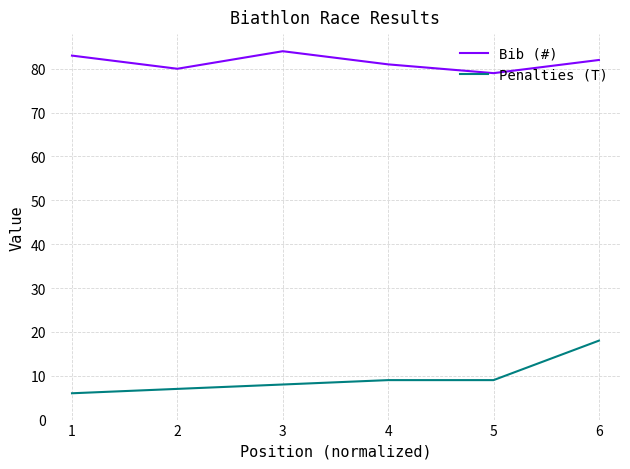

Is this an area chart (filled region under the line)?

No